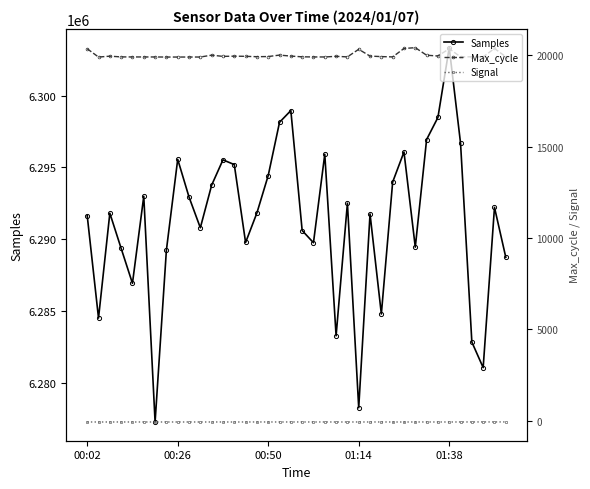

What is the sum of the Max_cycle values at 29 and 00:02?

40791